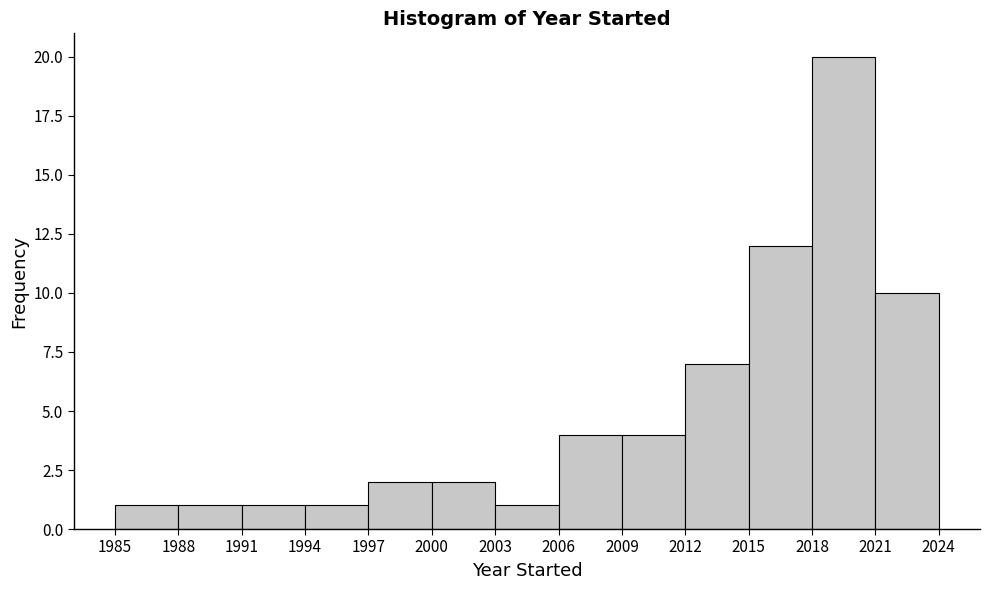

Over which range of the x-axis is the bar tallest?

2018 to 2021